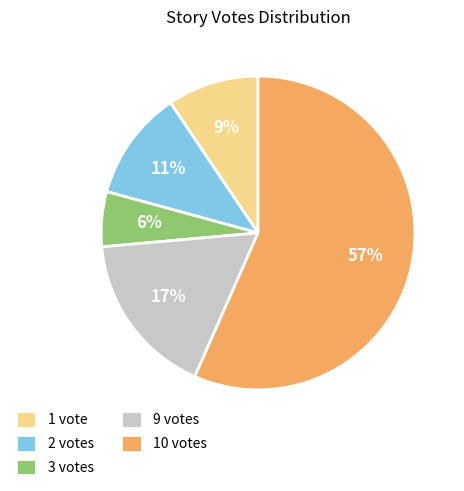

What is the largest slice in the pie chart?

10 votes